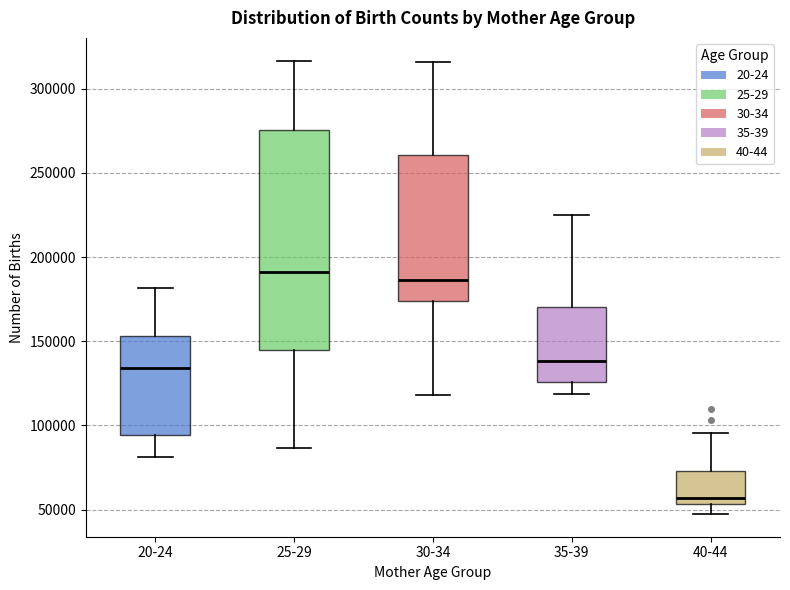

Which box is the tallest, from its lower edge to its upper edge?

25-29